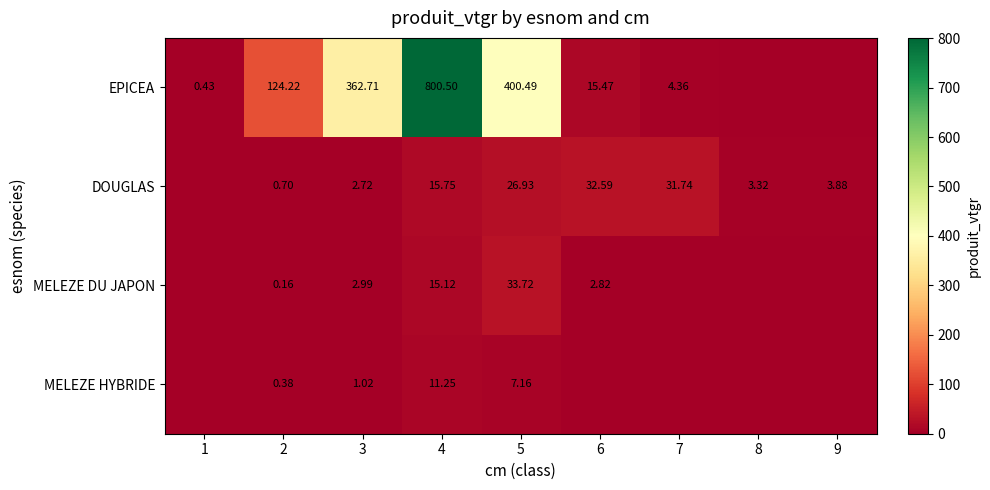

Rank the series at 3 from lowest to highest value.

MELEZE HYBRIDE, DOUGLAS, MELEZE DU JAPON, EPICEA